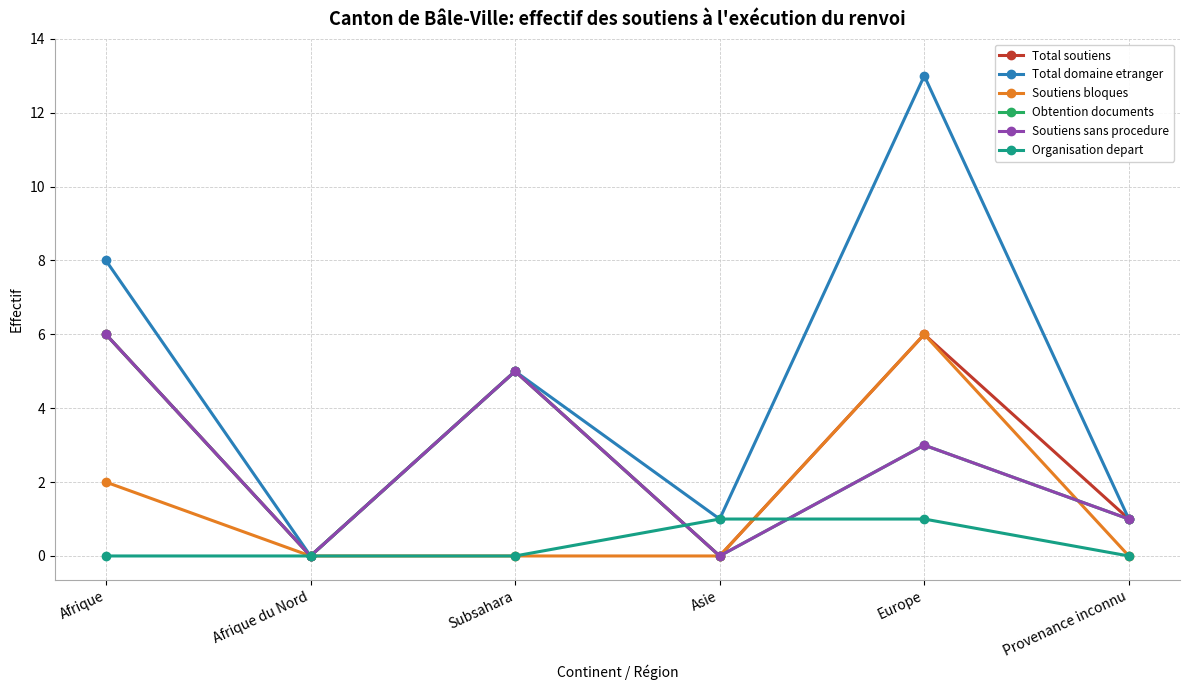

Is this an area chart (filled region under the line)?

No